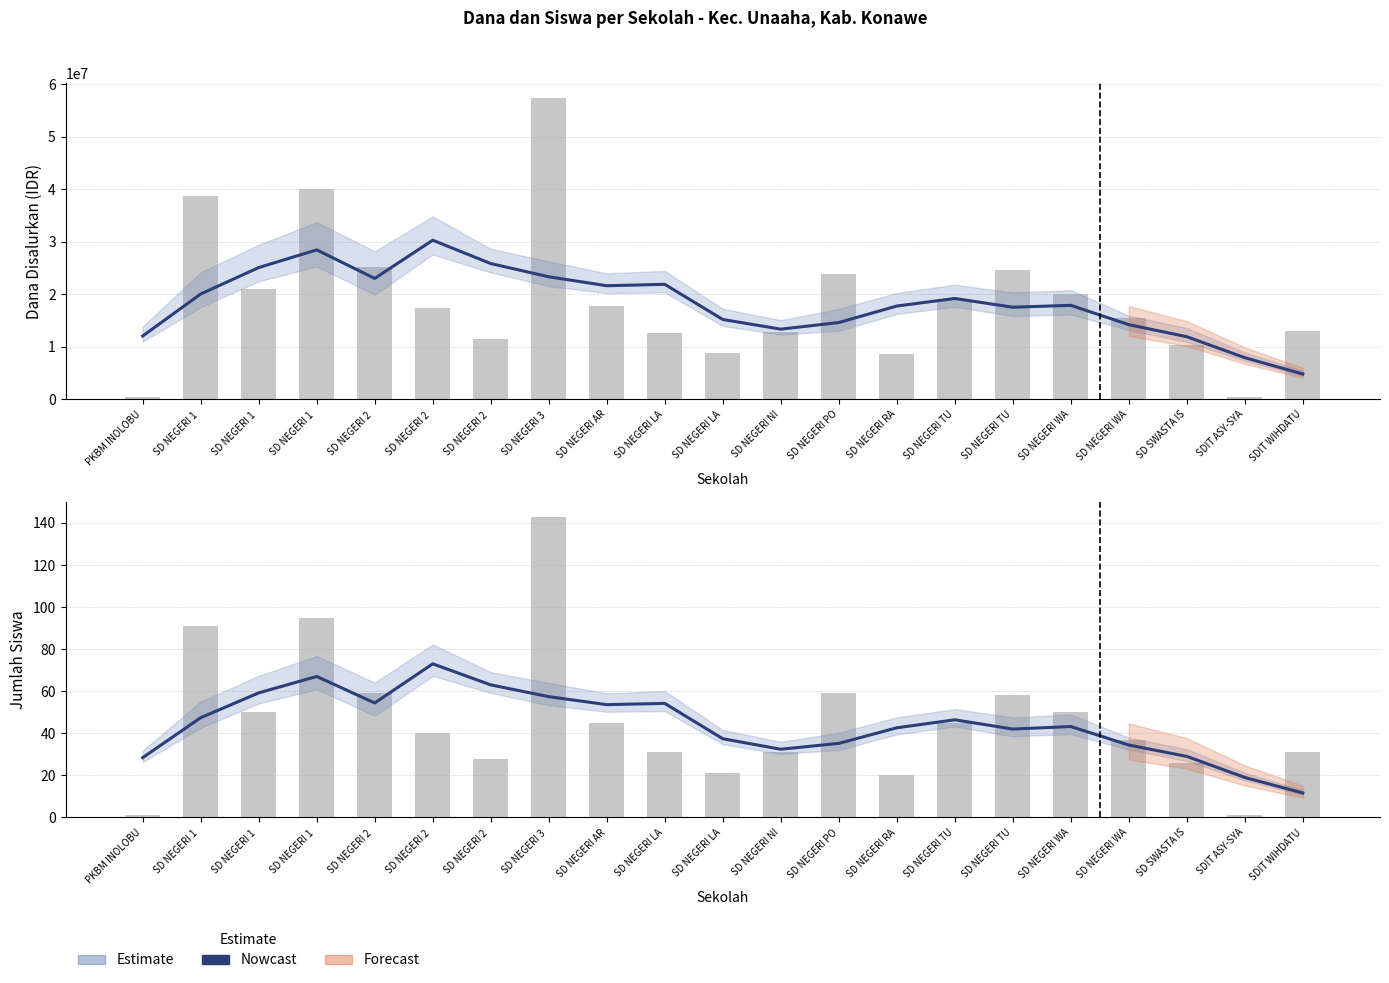

Rank the categories by Estimate (Siswa) value from highest to lowest.

SD NEGERI 2 , SD NEGERI 1 , SD NEGERI 2 , SD NEGERI 1 , SD NEGERI 3 , SD NEGERI 2 , SD NEGERI LA, SD NEGERI AR, SD NEGERI 1 , SD NEGERI TU, SD NEGERI WA, SD NEGERI RA, SD NEGERI TU, SD NEGERI LA, SD NEGERI PO, SD NEGERI WA, SD NEGERI NI, SD SWASTA IS, PKBM INOLOBU, SDIT ASY-SYA, SDIT WIHDATU